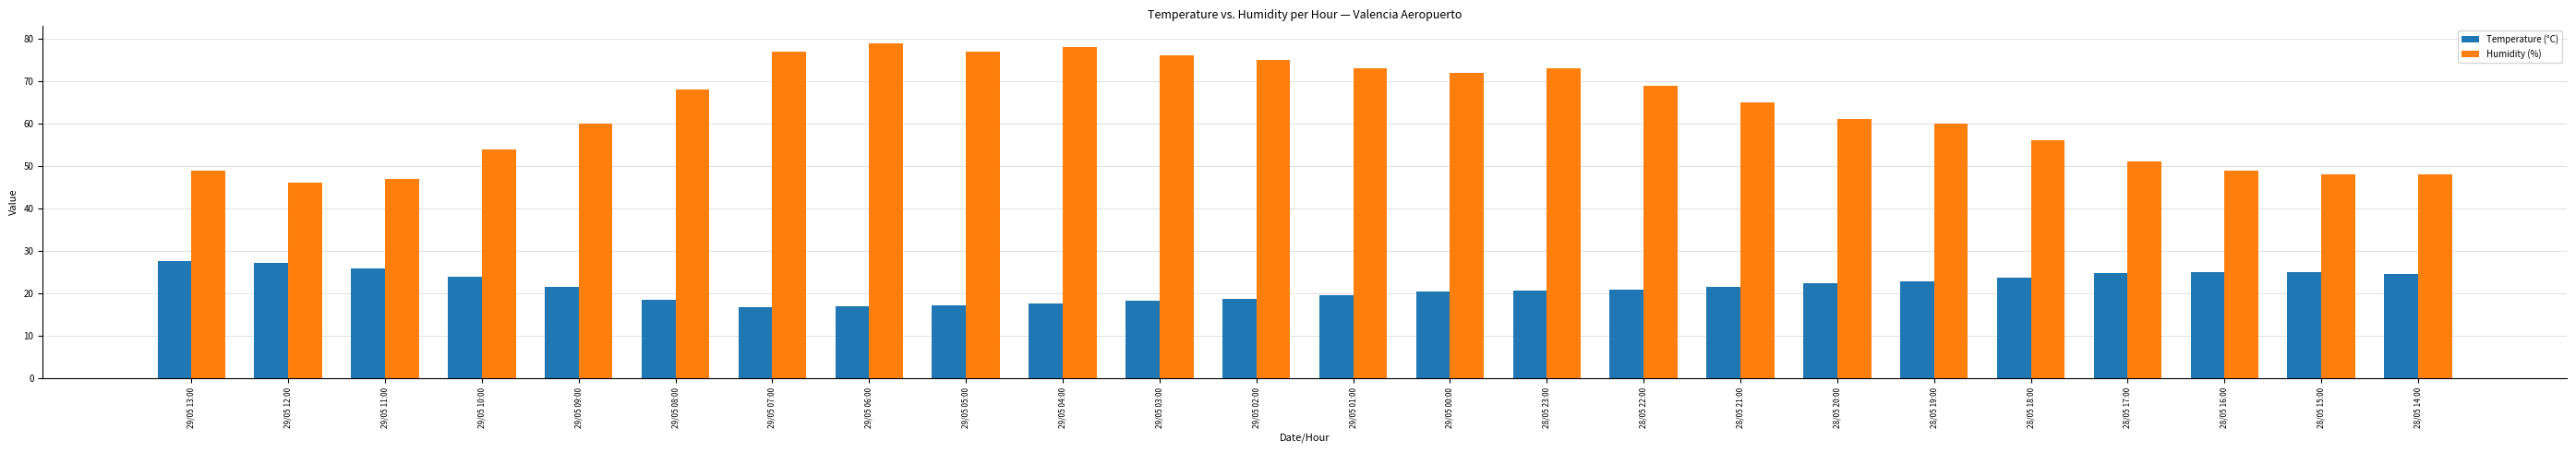

Is it true that Temperature (°C) equals 7.5 at 29/05 07:00?

False